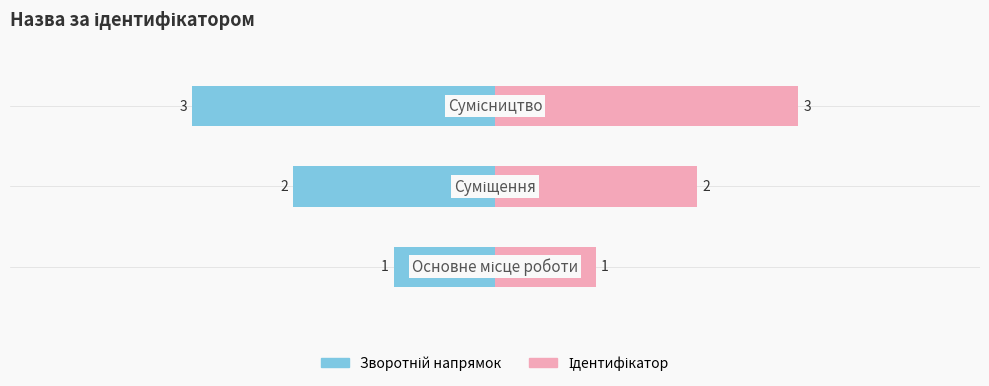

Reading right to left, transcribe all the data shown in this chart.

Ідентифікатор (зворотній): -3	-2	-1
Ідентифікатор: 3	2	1